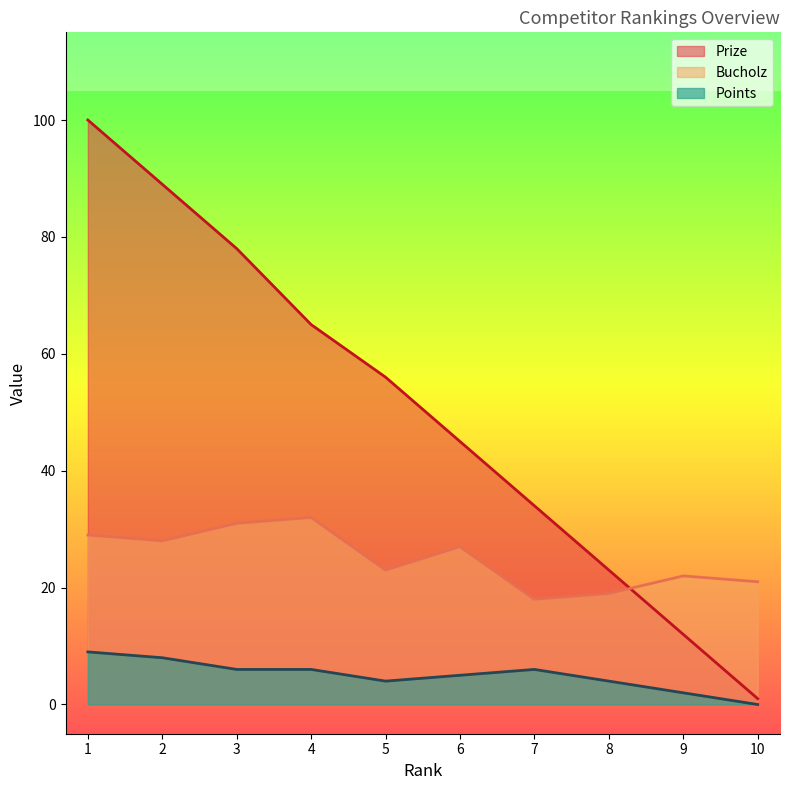

True or false: Prize and Points cross at least once.

False